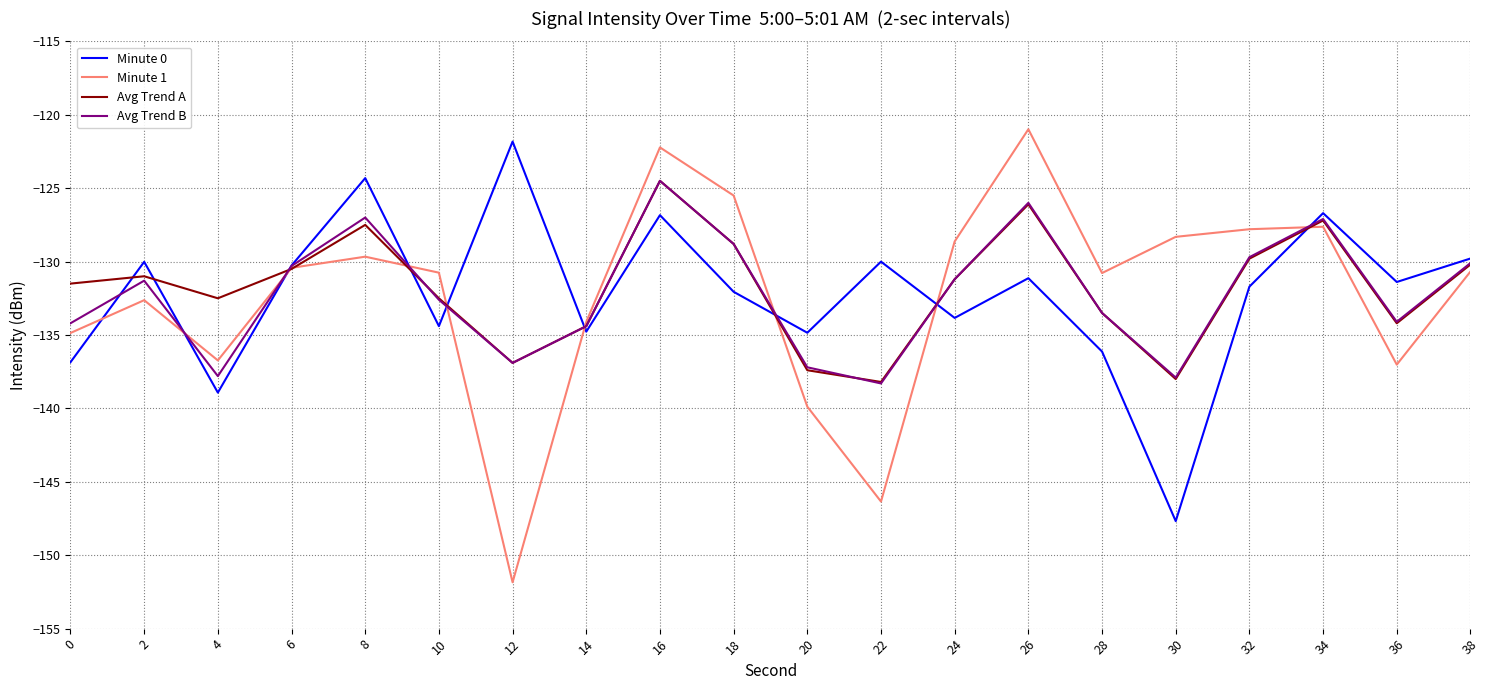

What is the total value across all series at 10?

-530.3